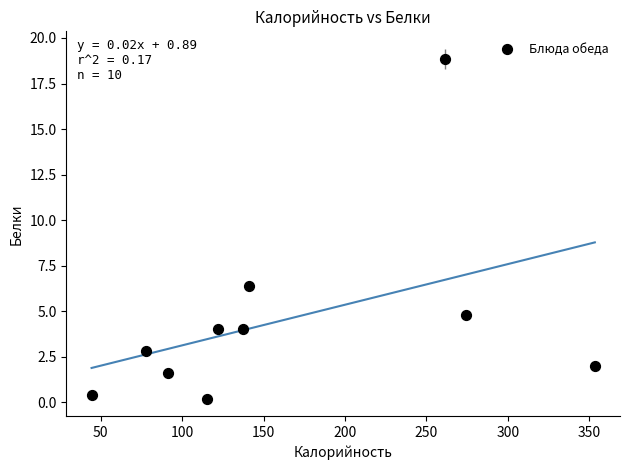

What is the average X value?

161.9